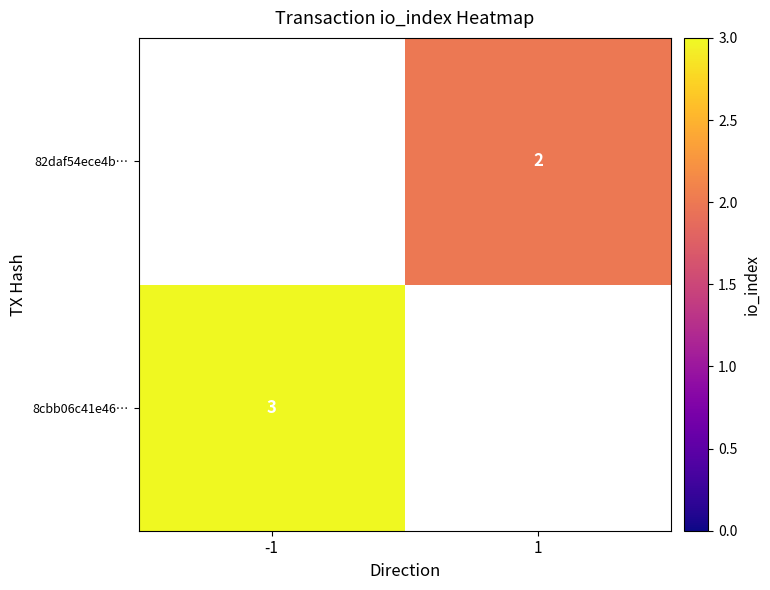

The value of 82daf54ece4b… at 1 is 3.6. True or false?

False